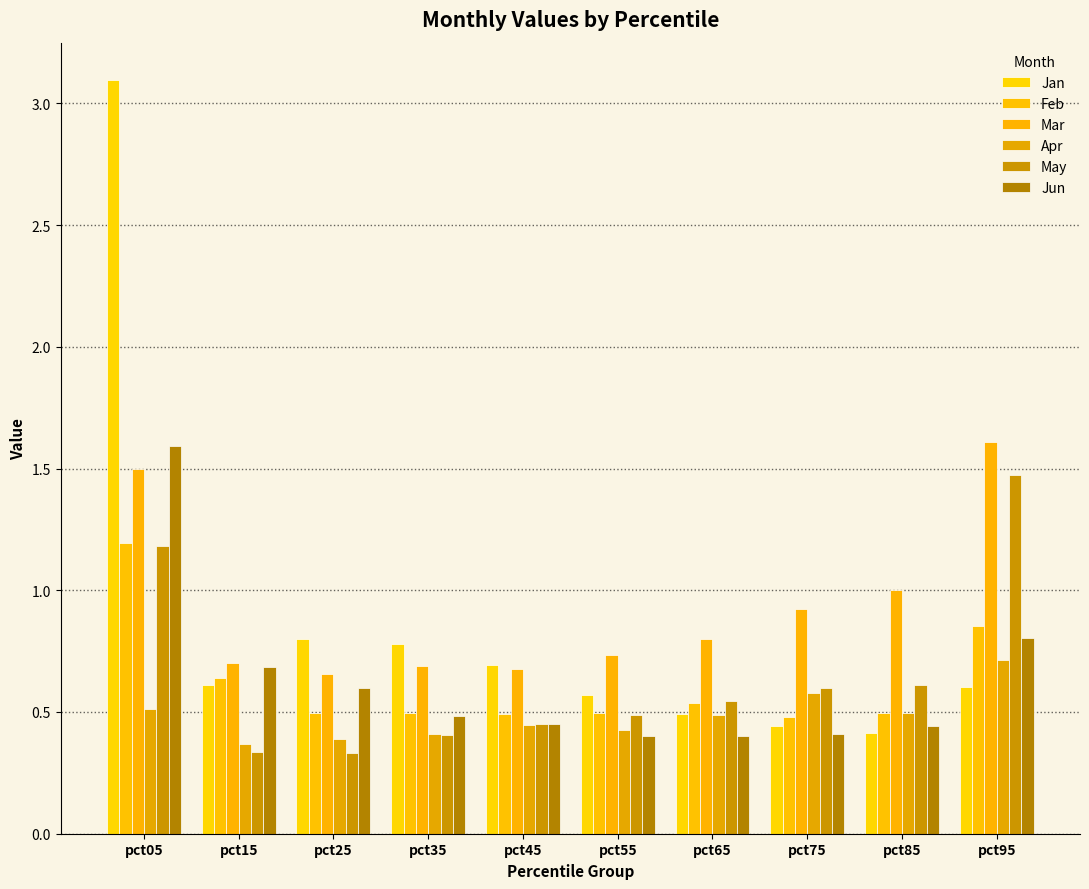

Between pct15 and pct85, which series saw the biggest shift?

Mar